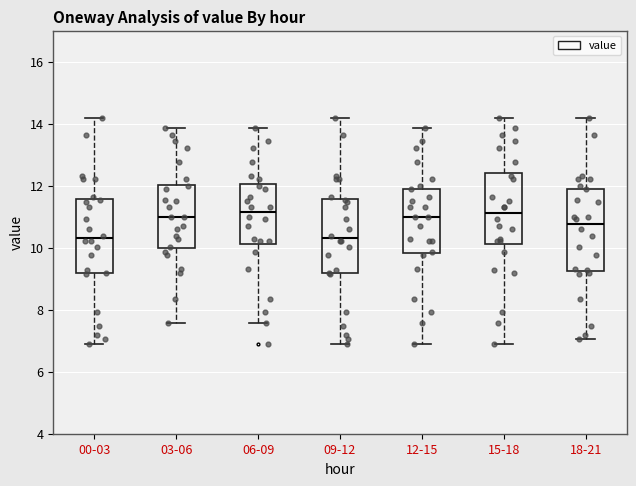

Reading left to right, transcribe this box plot: for each box, give where its median line is, the range the box spans, and where its two whiskers end, as read against the y-axis. The values are not printed on the chart, so give them approximately, as read against the axis.

00-03: median 10.4, box 9.2 to 11.6, whiskers 6.8 to 14.2
03-06: median 11.0, box 10.0 to 12.0, whiskers 7.6 to 13.8
06-09: median 11.2, box 10.2 to 12.0, whiskers 7.6 to 13.8
09-12: median 10.4, box 9.2 to 11.6, whiskers 6.8 to 14.2
12-15: median 11.0, box 9.8 to 12.0, whiskers 6.8 to 13.8
15-18: median 11.2, box 10.2 to 12.4, whiskers 6.8 to 14.2
18-21: median 10.8, box 9.2 to 12.0, whiskers 7.0 to 14.2